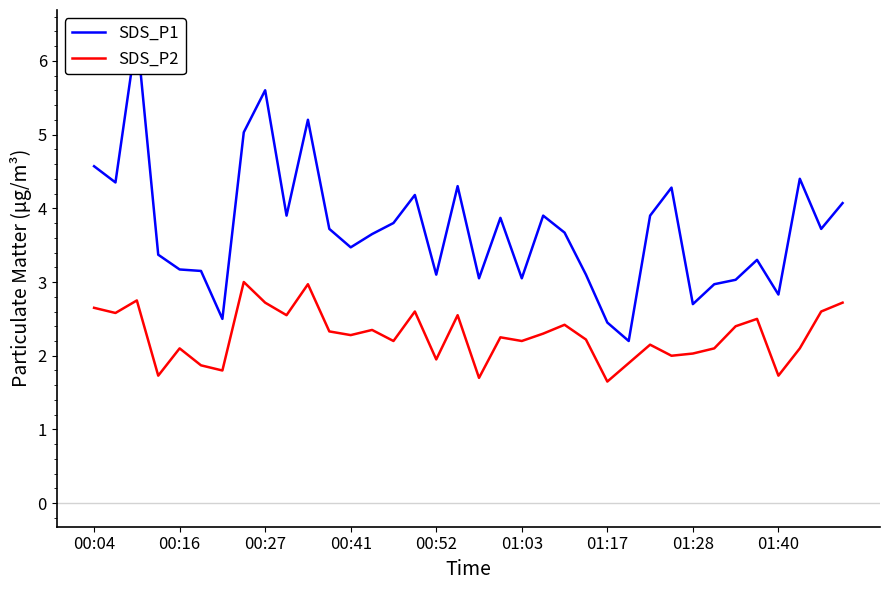

True or false: SDS_P2 has a value of 2.6 at 00:04.

True